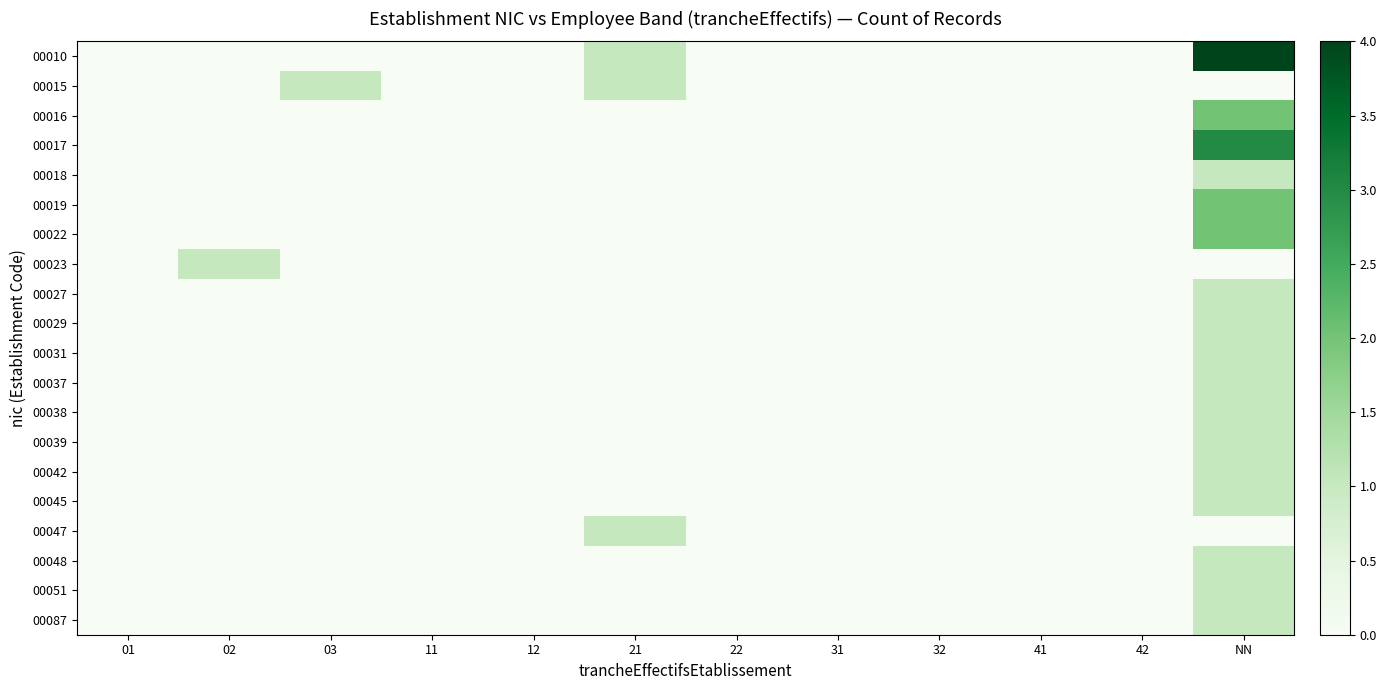

At which category is the sum across all series the highest?

NN